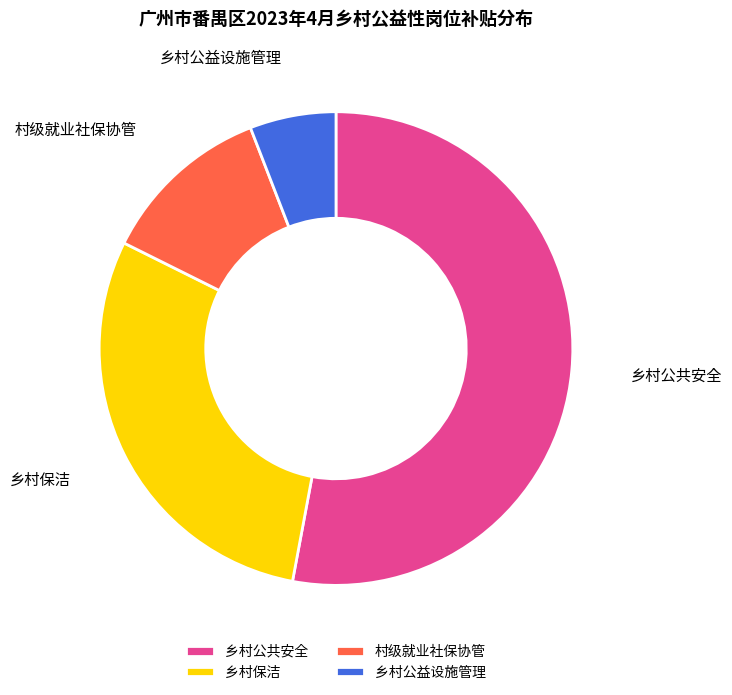

Which slice represents more than half of the pie?

乡村公共安全